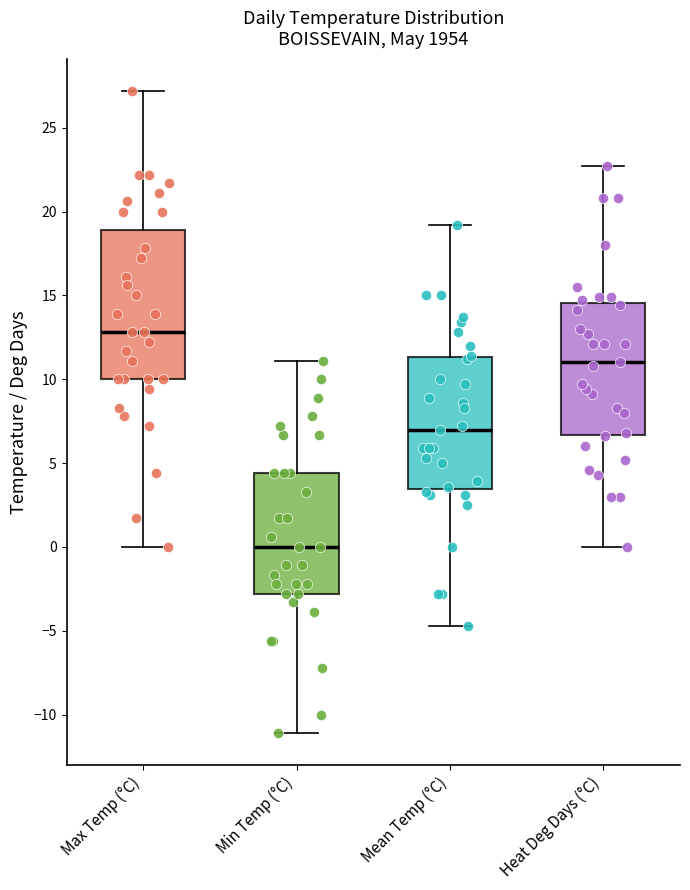

Which box has the lowest median line?

Min Temp (°C)